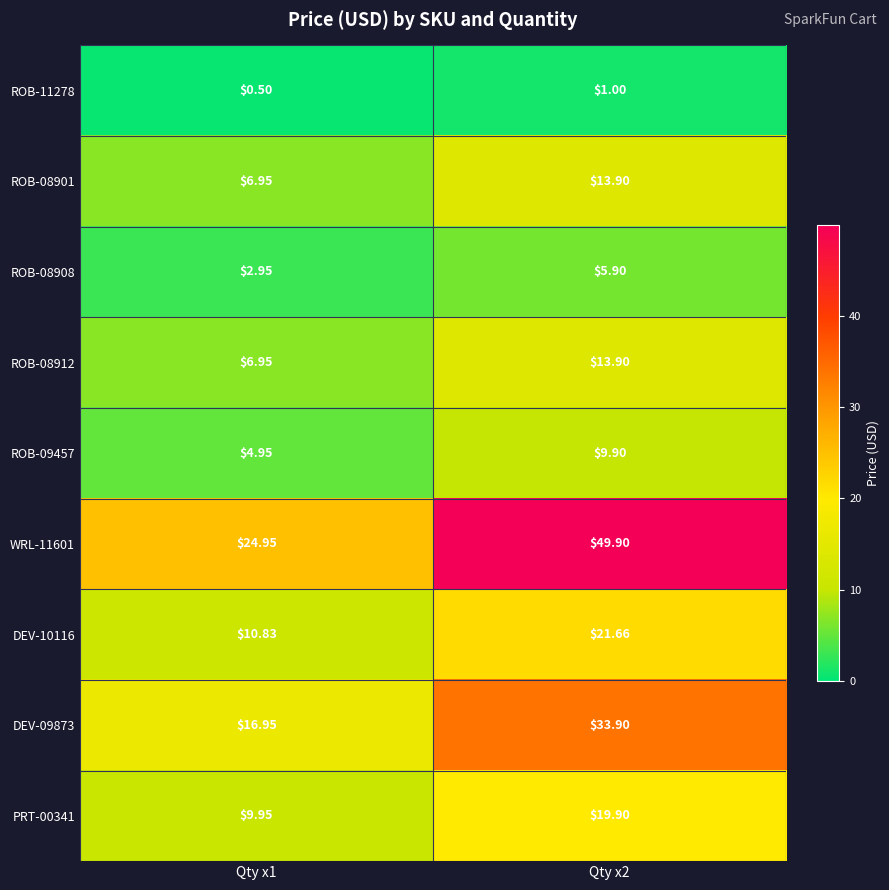

Which series changed the most between Qty x1 and Qty x2?

WRL-11601